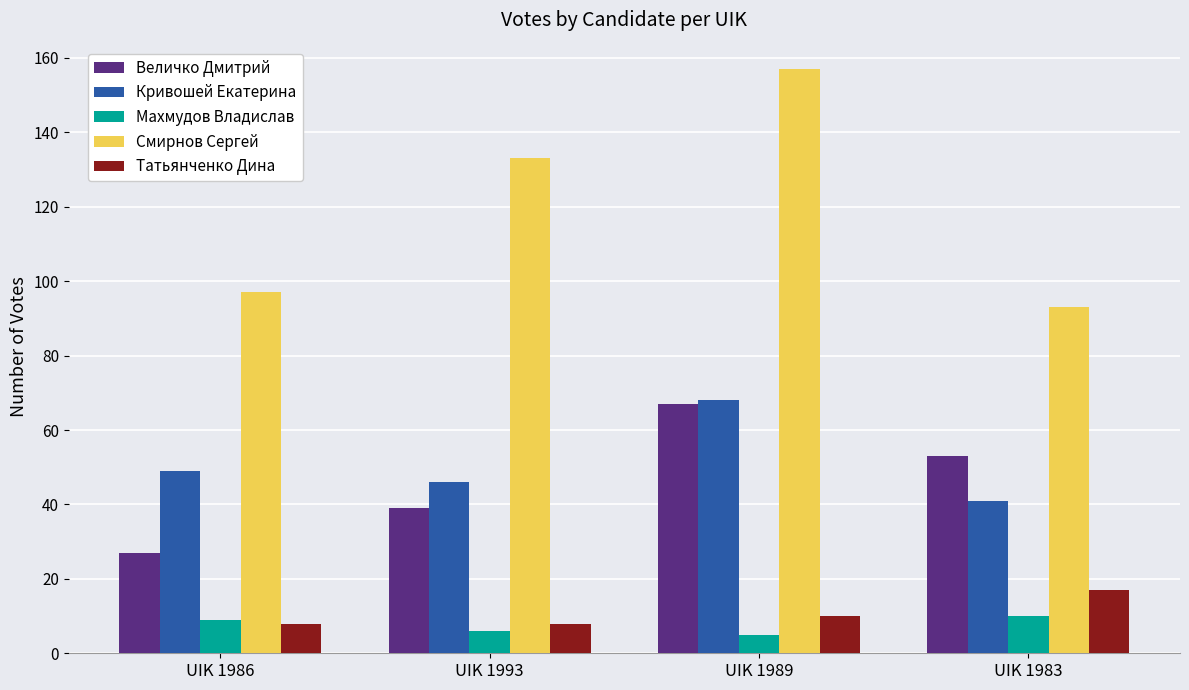

How many bars are there in total?

20